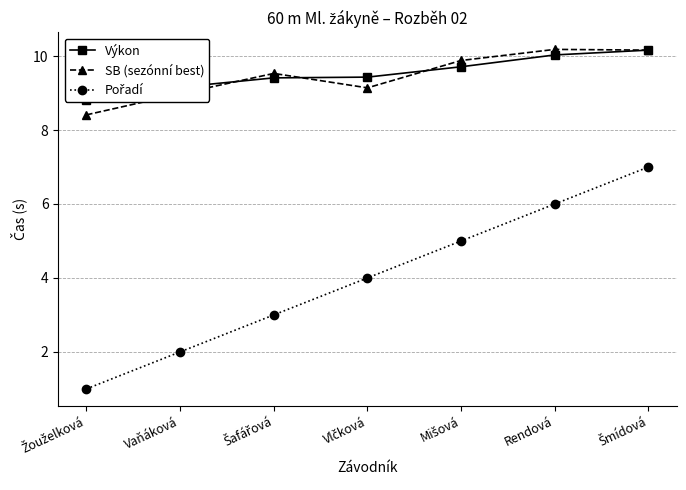

Does the chart have visible grid lines?

Yes